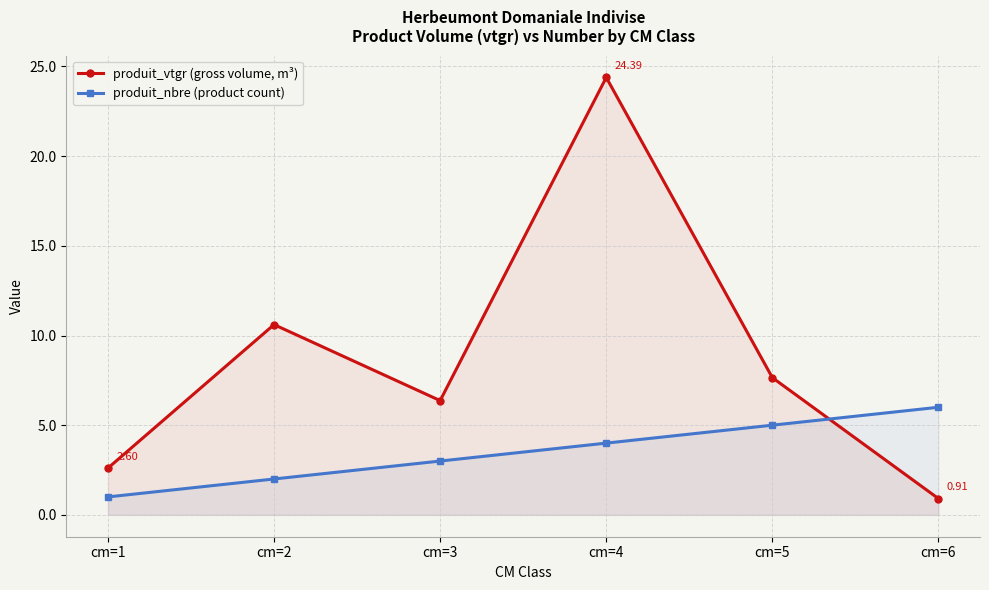

The value of produit_vtgr (gross volume, m³) at cm=6 is 0.9. True or false?

True